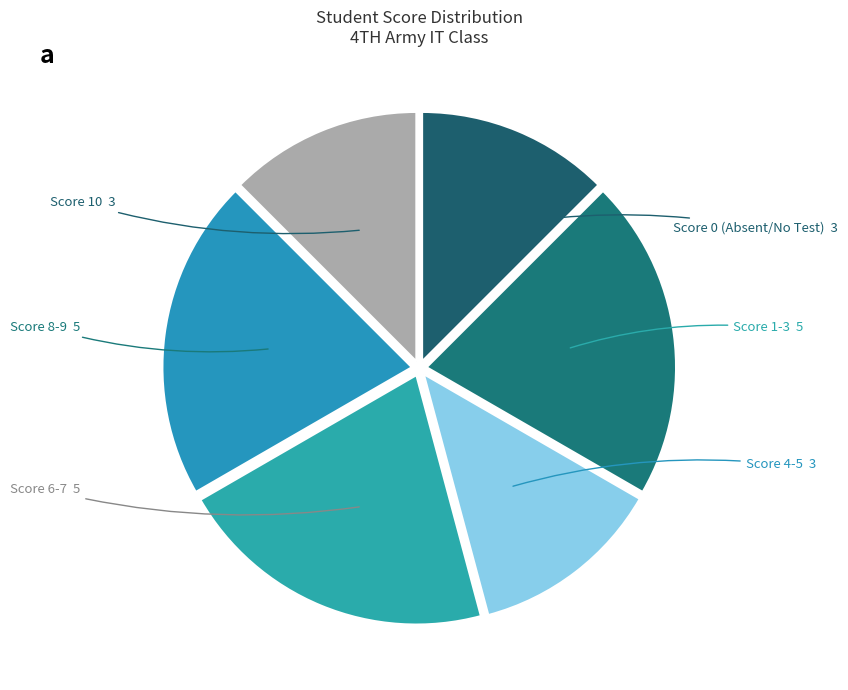

How many segments does this pie chart have?

6